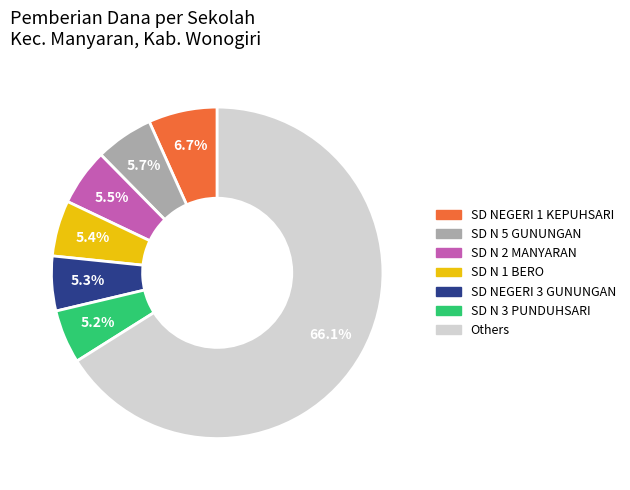

To the nearest percent, what is the difference between the largest and smallest slice percentages?

61%